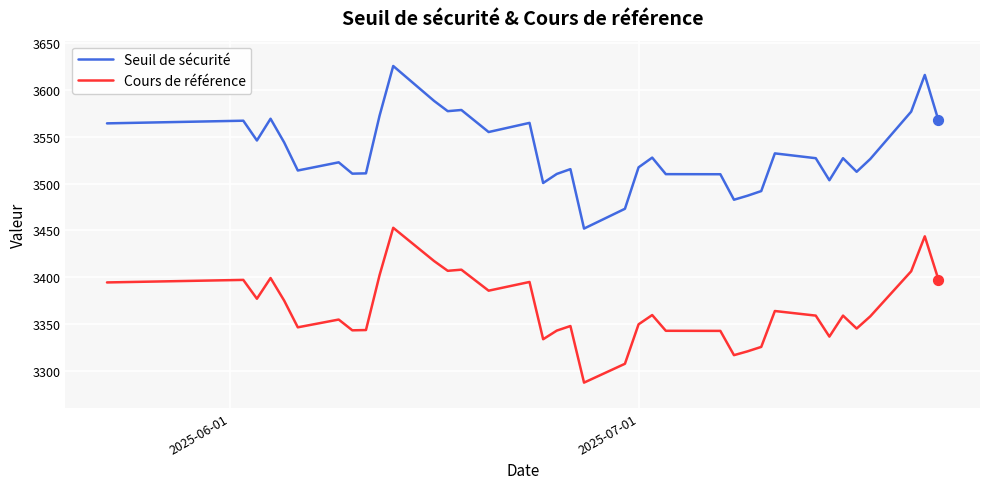

At how many categories does at least one series exceed 3468?

36